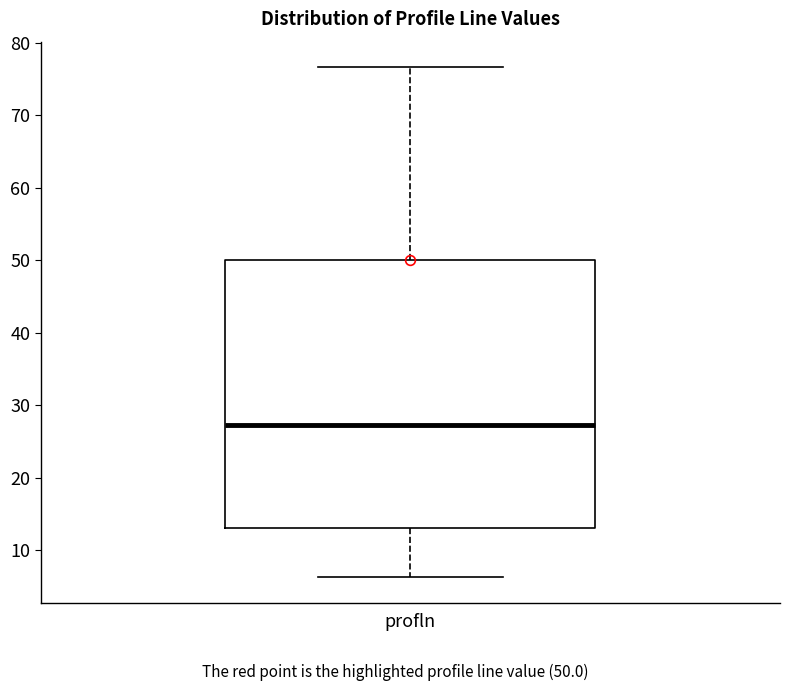

Transcribe this box plot: give where the median line is, the range the box spans, and where the two whiskers end, as read against the y-axis. The values are not printed on the chart, so give them approximately, as read against the axis.

median 27, box 13 to 50, whiskers 6 to 77